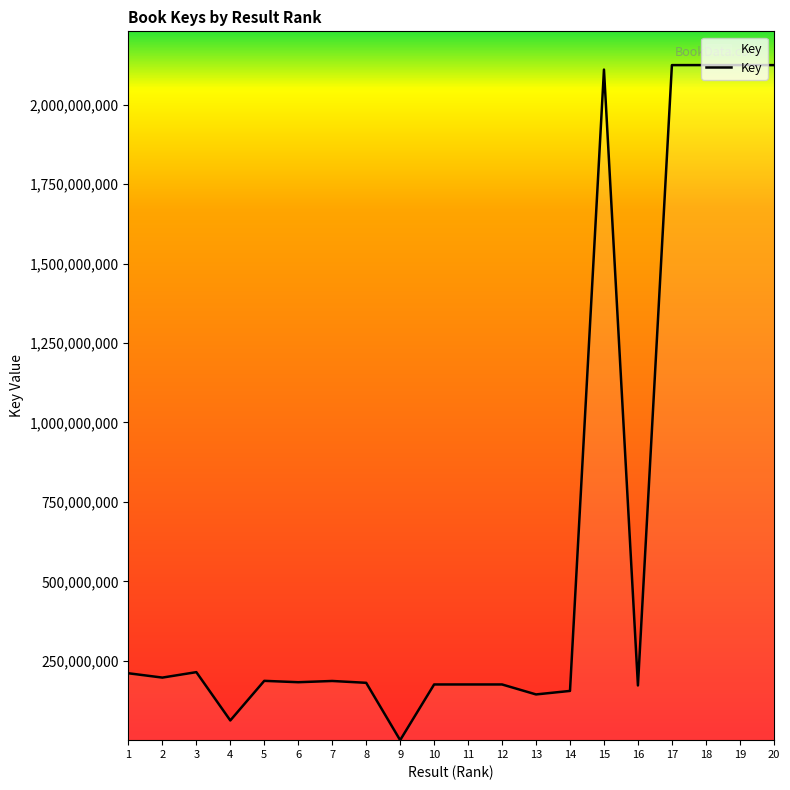

Approximately how many times larger is the value at 16 compared to 14?

1.1